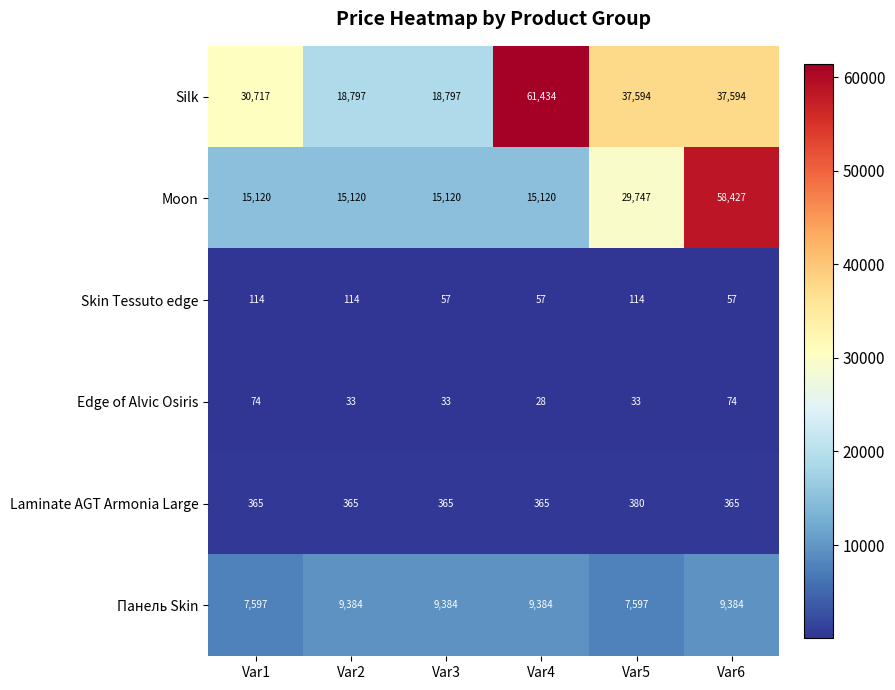

What is the maximum value shown in the chart?

61434.3